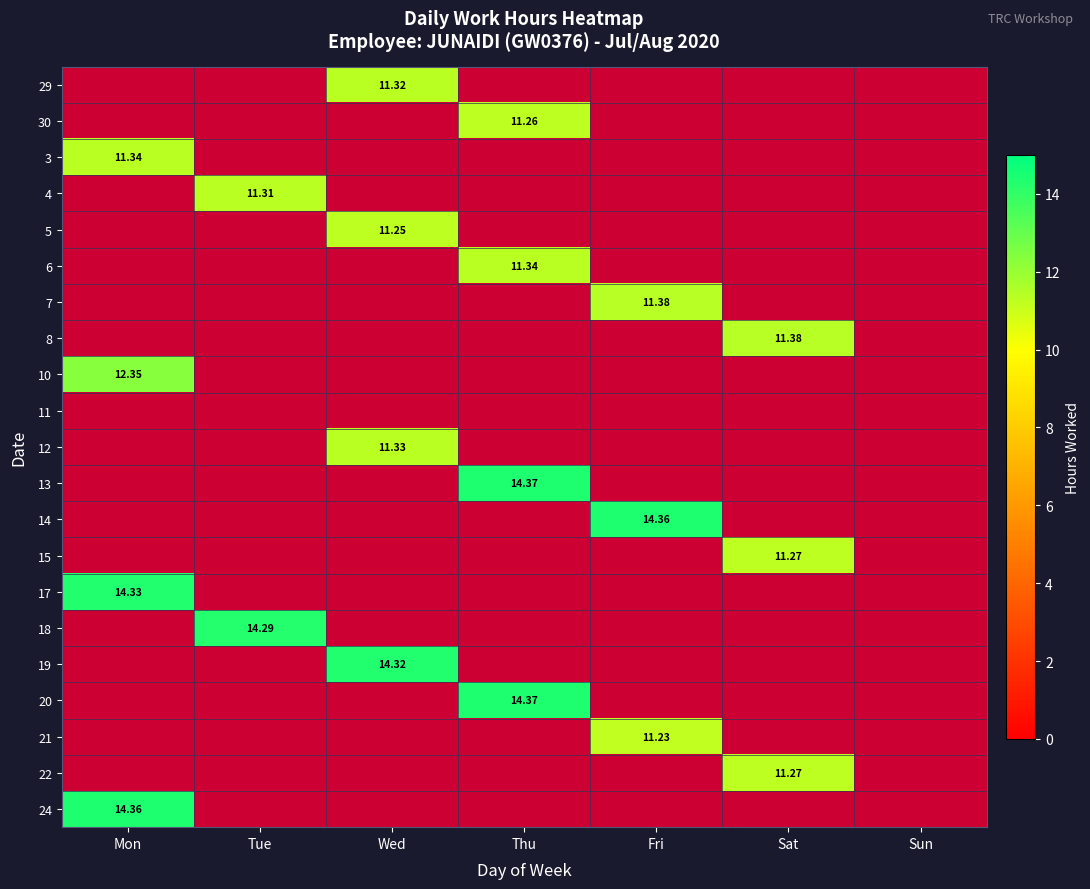

Is it true that 12 equals 6.3 at Mon?

False